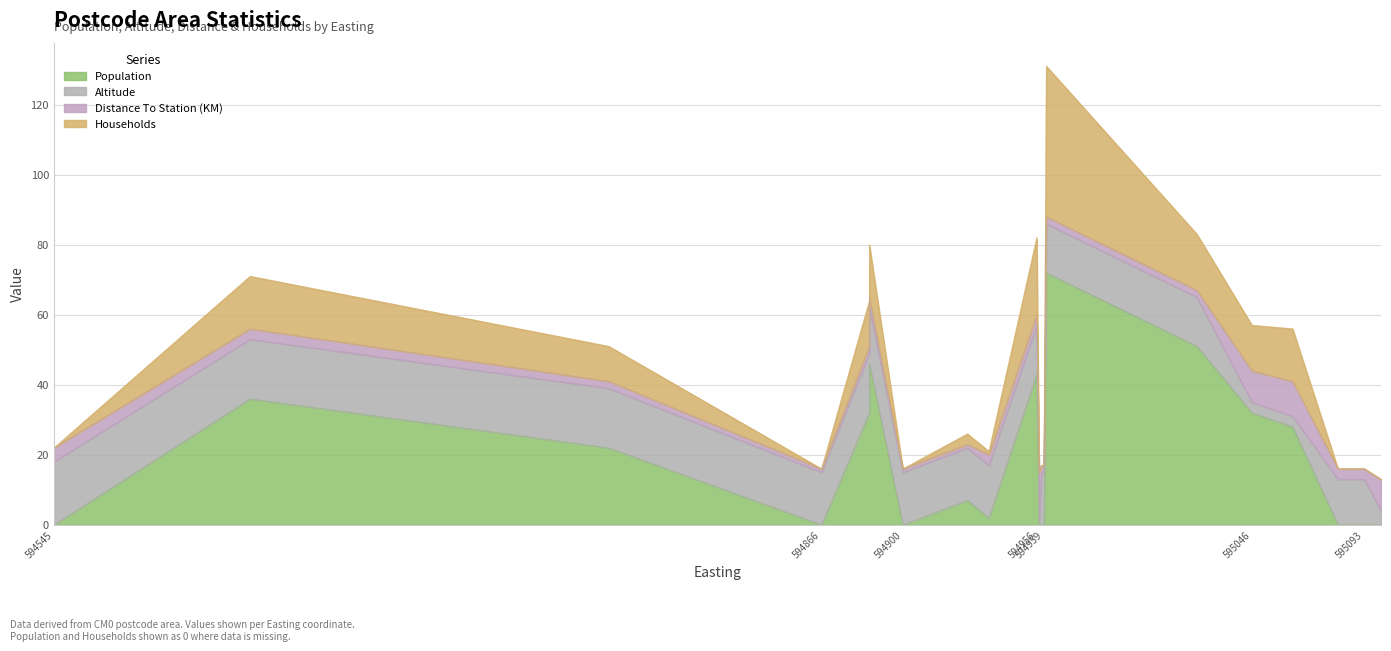

Which category has the highest value in the Population series?

595023